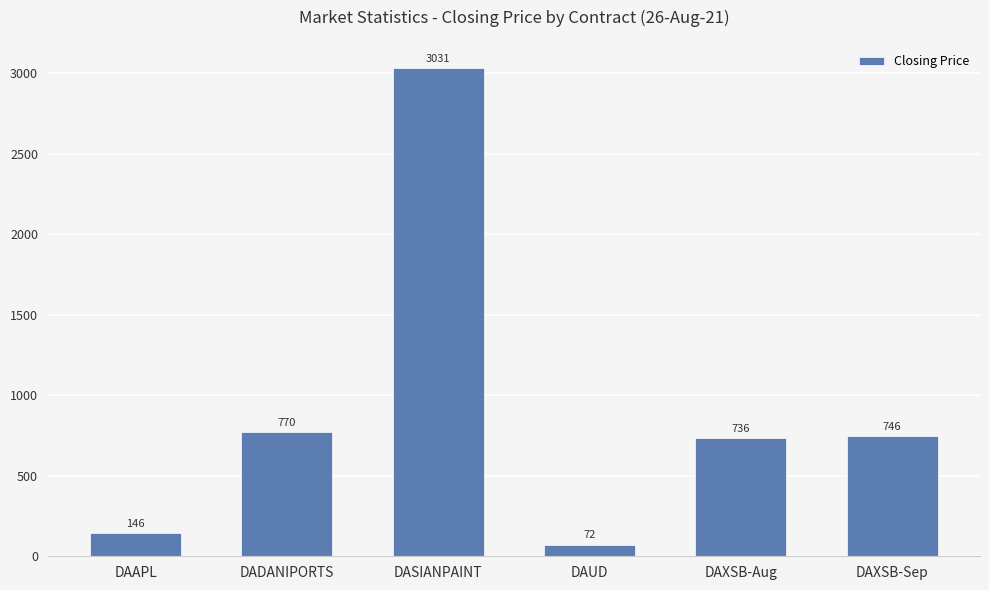

The value at DADANIPORTS is 1003.8. True or false?

False